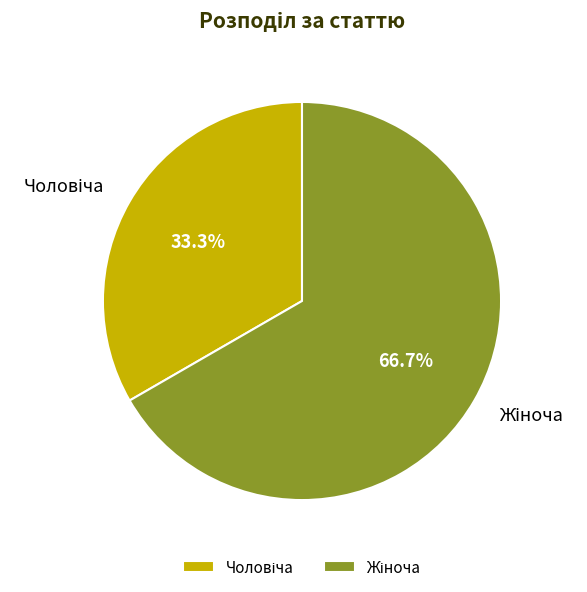

Is there a majority slice in this chart?

Yes